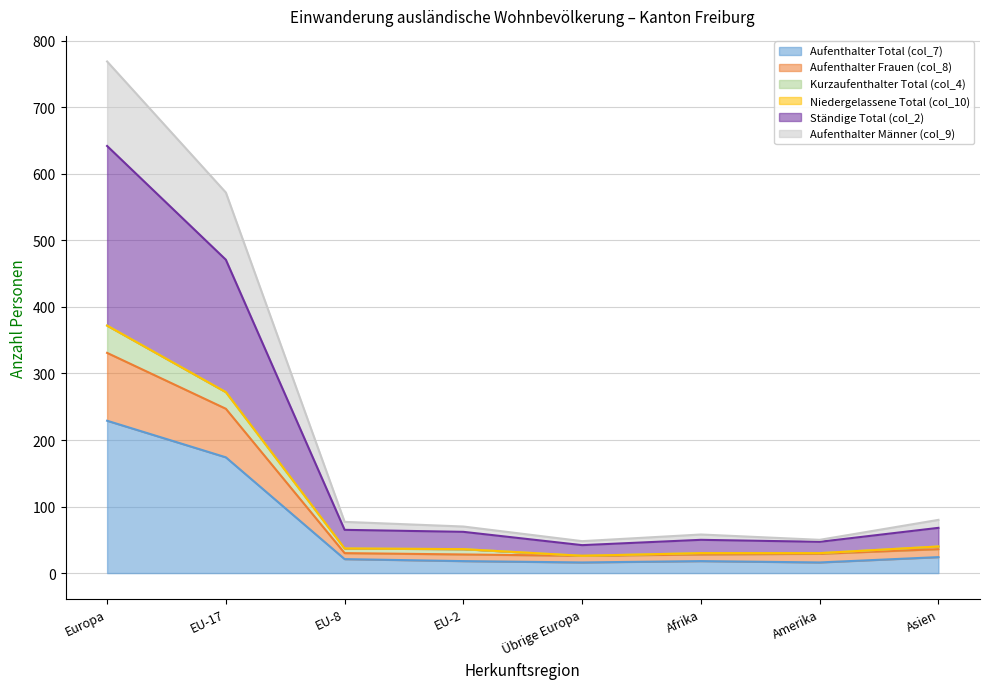

Which category has the lowest value in the Kurzaufenthalter Total (col_4) series?

Übrige Europa